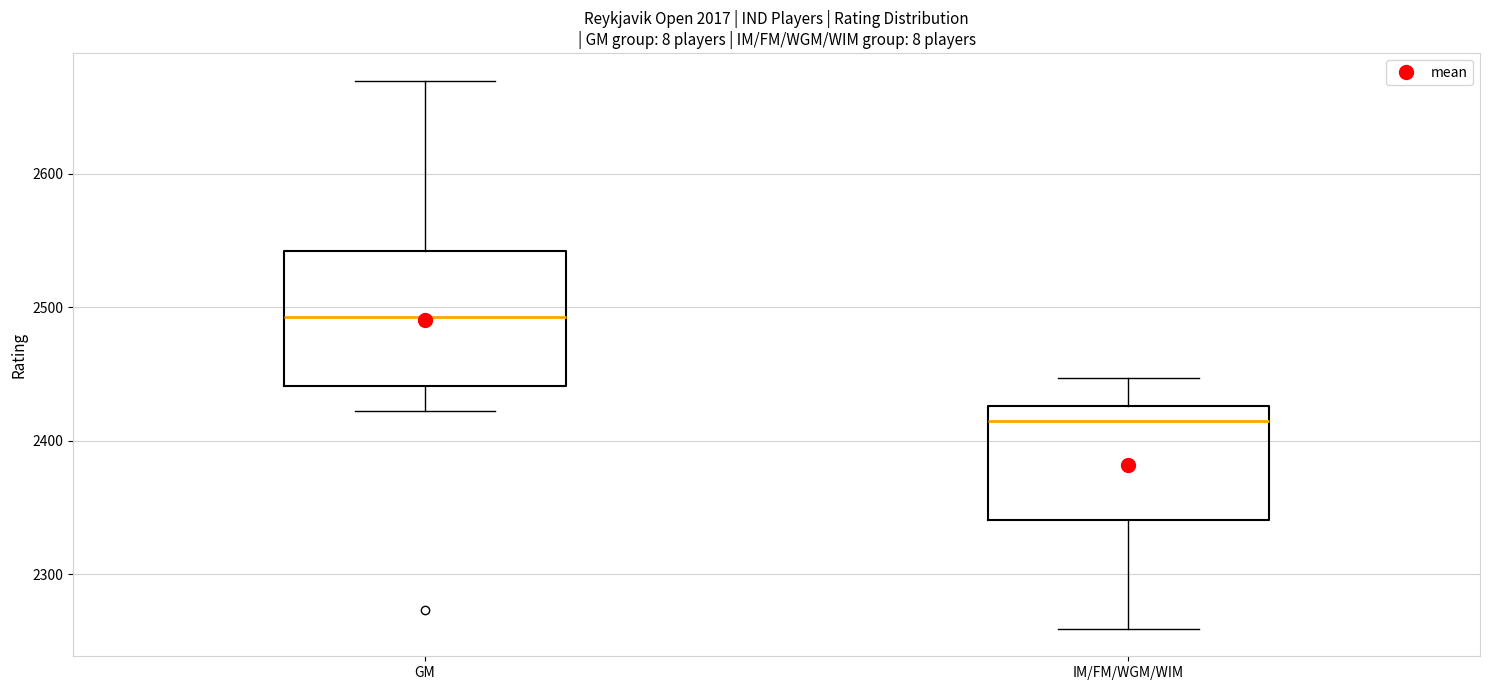

Reading left to right, transcribe this box plot: for each box, give where its median line is, the range the box spans, and where its two whiskers end, as read against the y-axis. The values are not printed on the chart, so give them approximately, as read against the axis.

GM: median 2490, box 2440 to 2540, whiskers 2420 to 2670
IM/FM/WGM/WIM: median 2410, box 2340 to 2430, whiskers 2260 to 2450